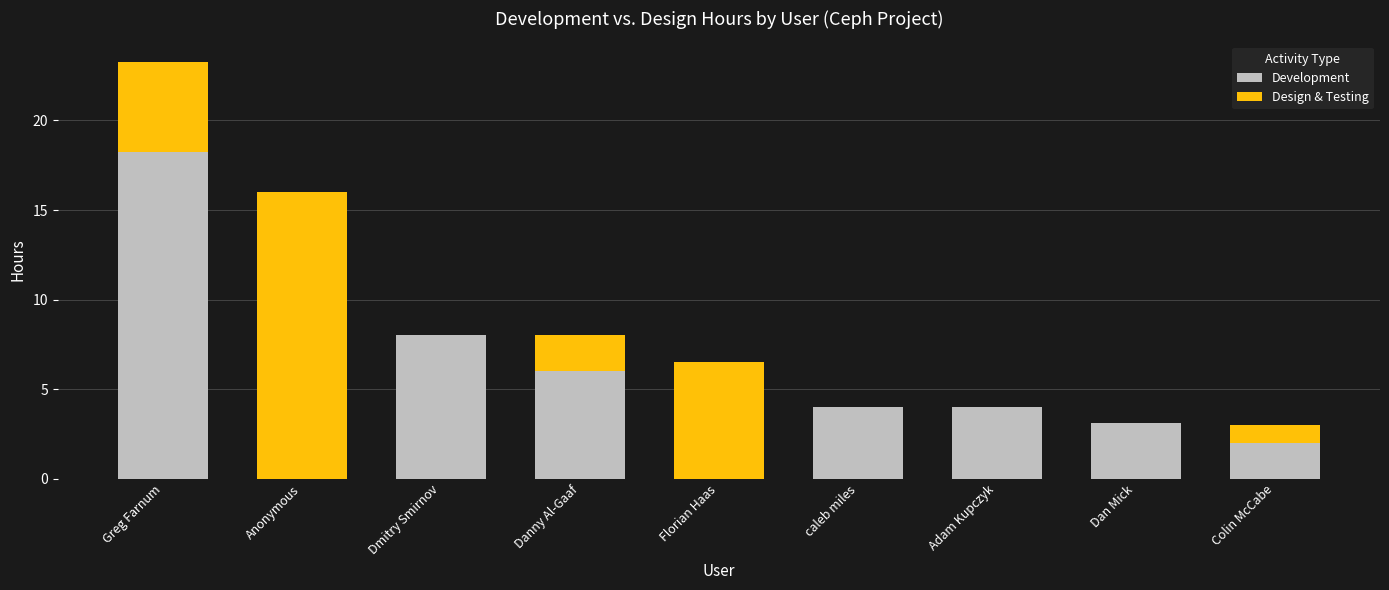

The Development series shows 4.0 at caleb miles. True or false?

True